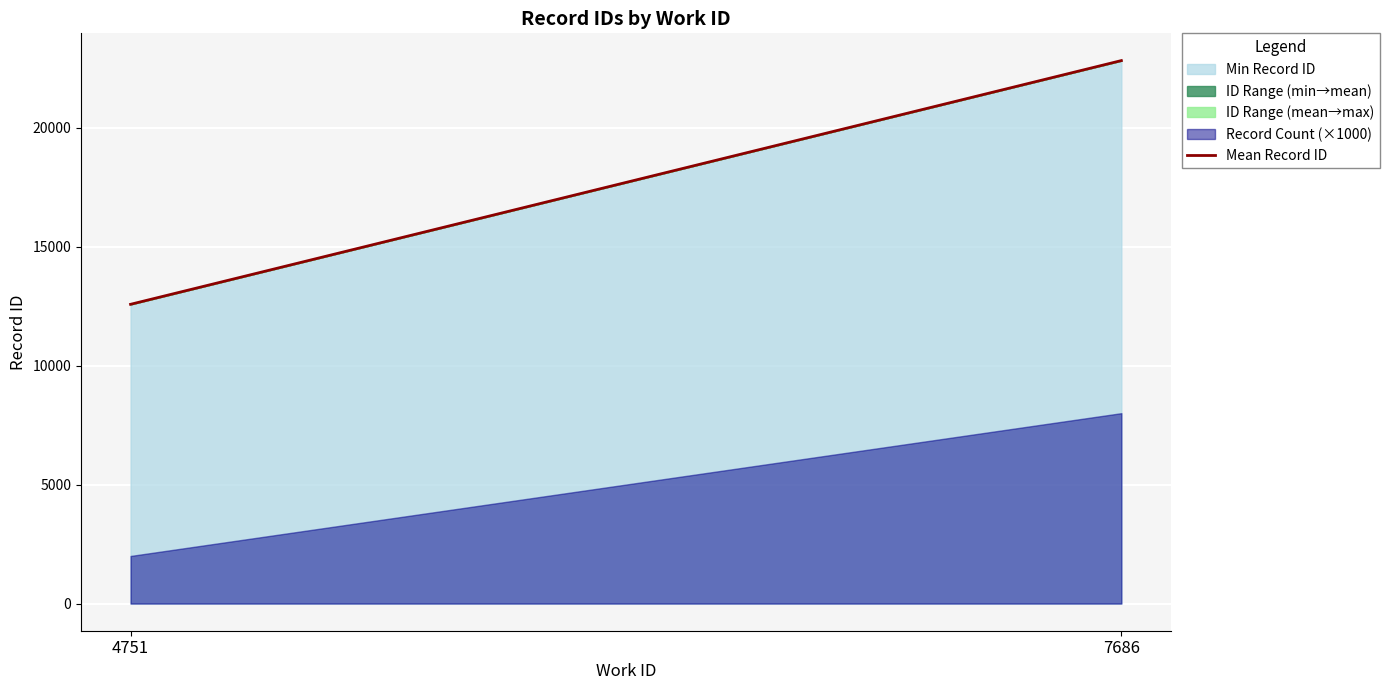

How many values exceed 22814?

1